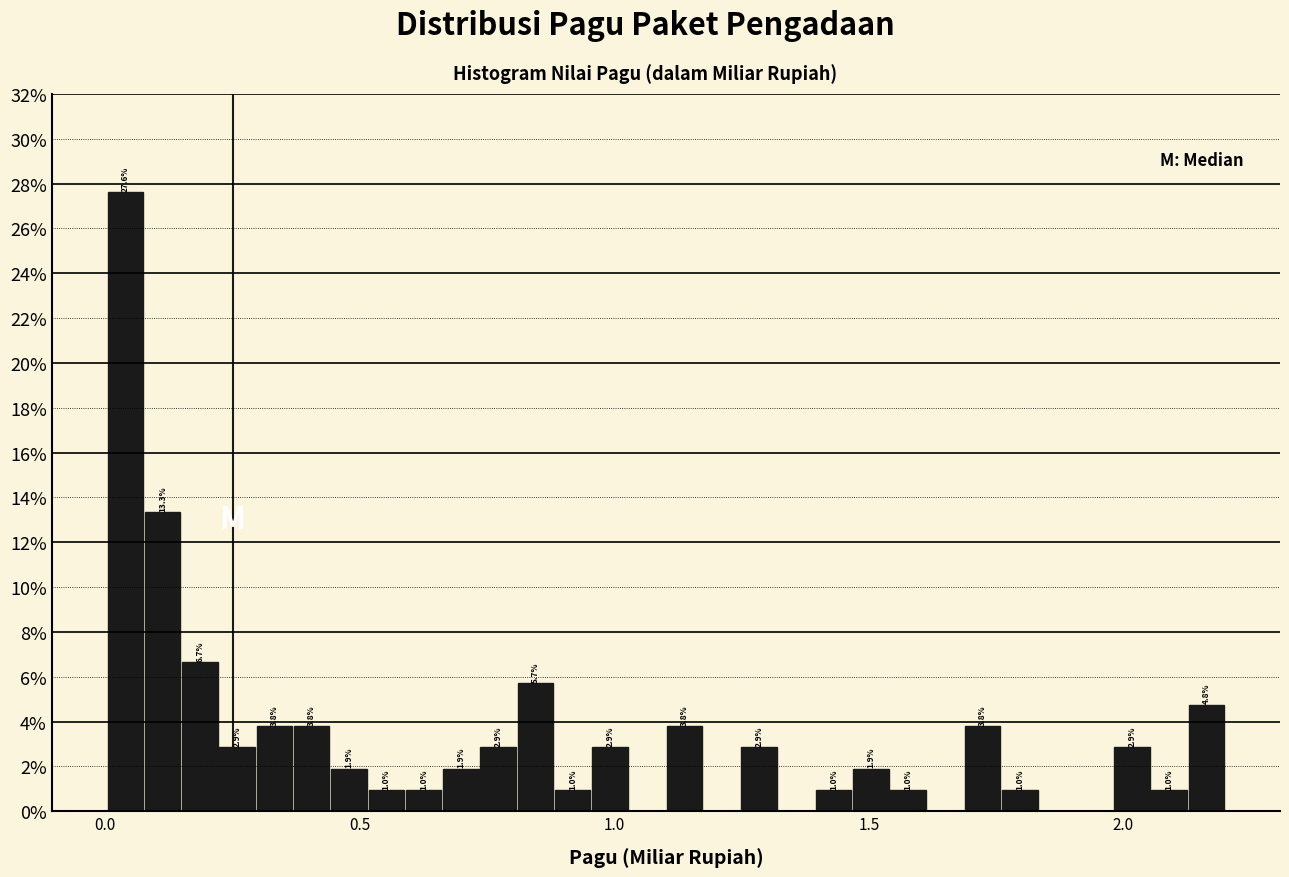

Read against the x-axis, roughly where is the centre of the tallest bar?

0.05